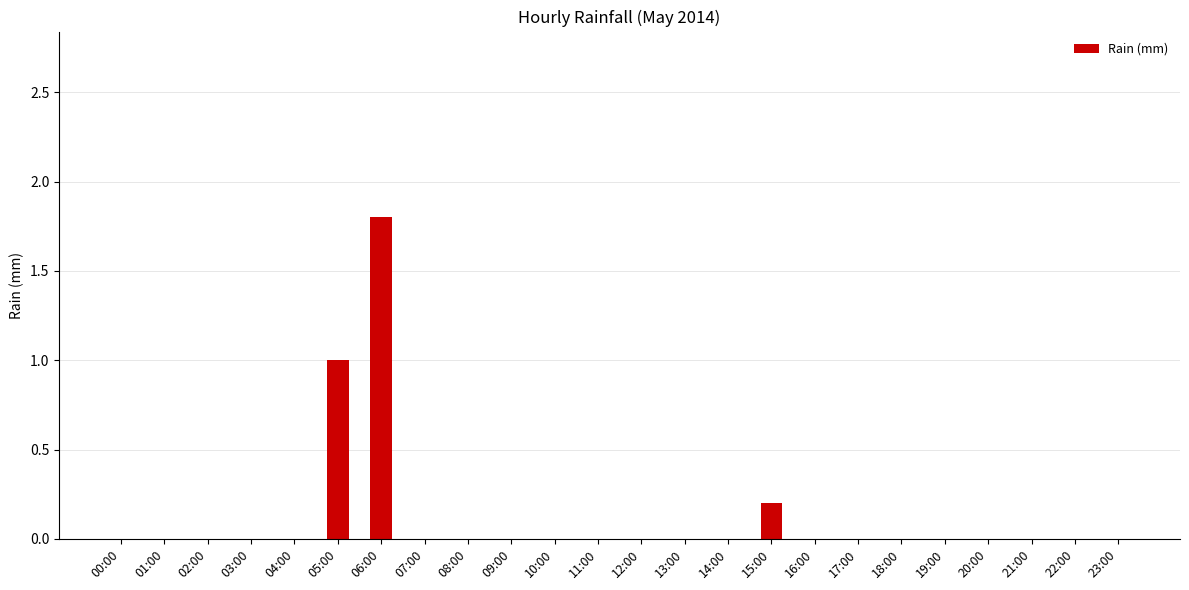

What is the maximum value shown in the chart?

1.8